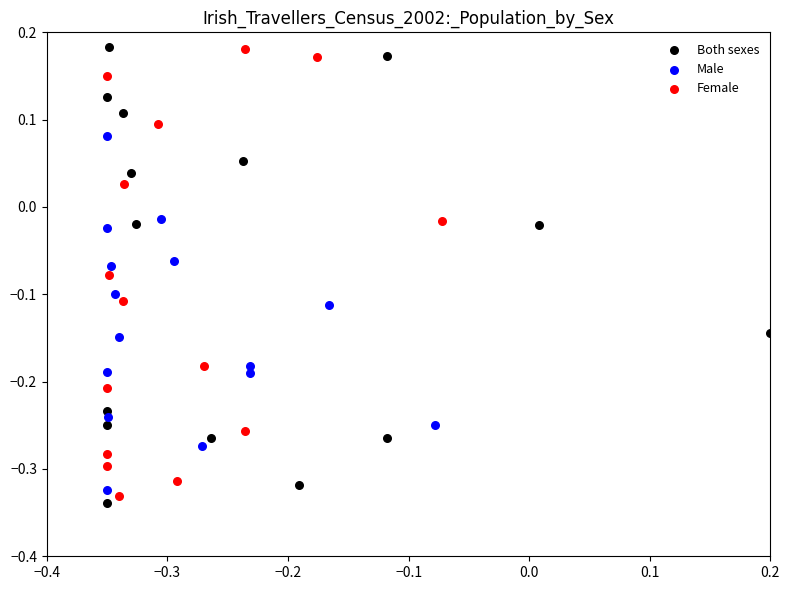

Which series has the largest Y range (max minus min)?

Both sexes